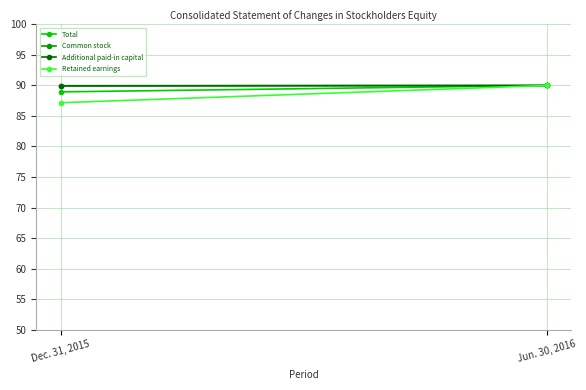

What is the minimum value for Additional paid-in capital?

89.9